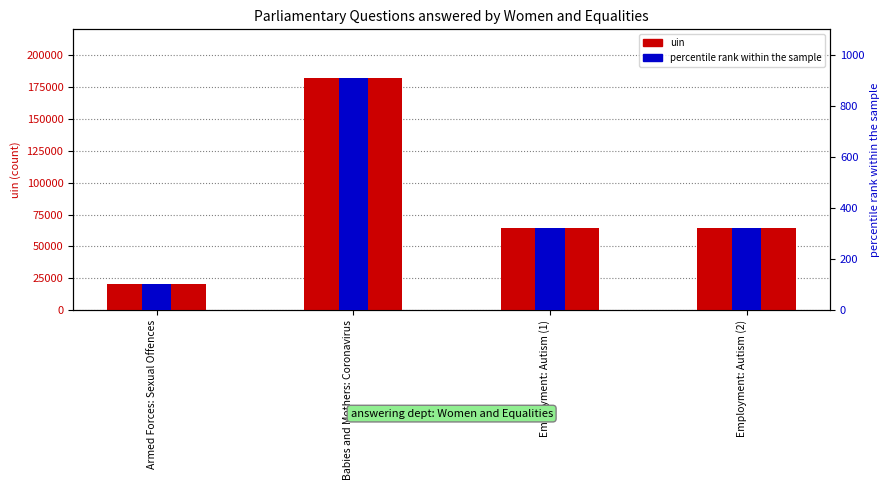

Reading left to right, list all the values displayed in this chart.

uin: Armed Forces: Sexual Offences=20251.0	Babies and Mothers: Coronavirus=182050.0	Employment: Autism (1)=64193.0	Employment: Autism (2)=64194.0
percentile rank within the sample: Armed Forces: Sexual Offences=101.3	Babies and Mothers: Coronavirus=910.2	Employment: Autism (1)=321.0	Employment: Autism (2)=321.0